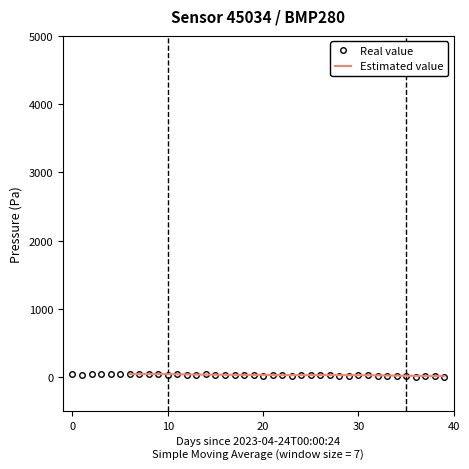

True or false: Real value has more than 1 interior local peaks.

True